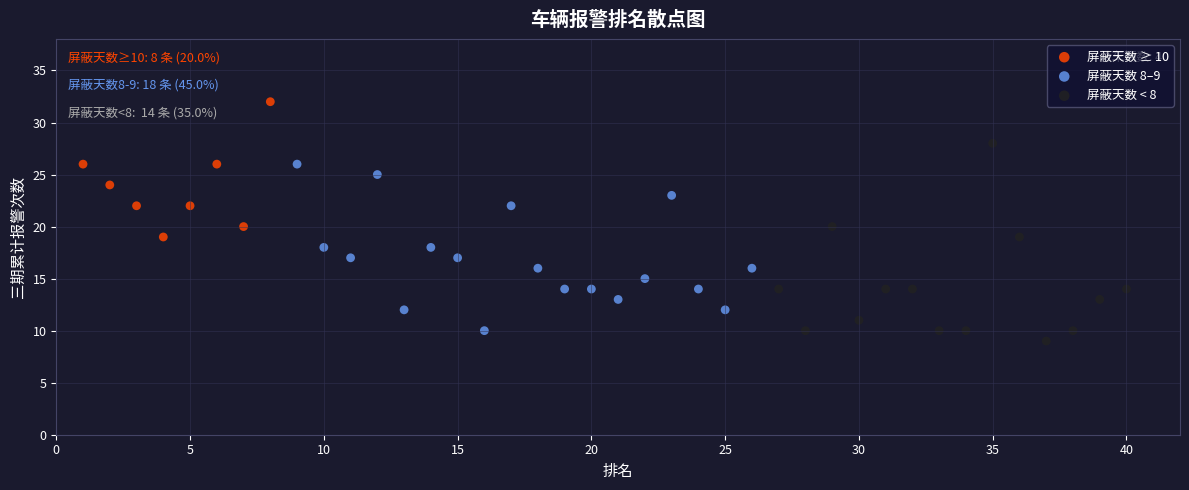

Which series has the largest Y range (max minus min)?

屏蔽天数 < 8